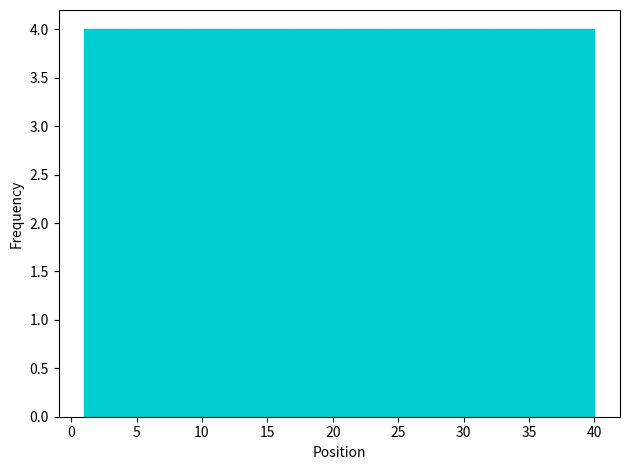

Reading left to right, list every bar in this chart as the range it spans on the x-axis followed by its height. Neither the bar edges nor the heights are printed on the chart, so give them approximately, as read against the axes.

1.0 to 4.9: 4
4.9 to 8.8: 4
8.8 to 12.7: 4
12.7 to 16.6: 4
16.6 to 20.5: 4
20.5 to 24.4: 4
24.4 to 28.3: 4
28.3 to 32.2: 4
32.2 to 36.1: 4
36.1 to 40.0: 4